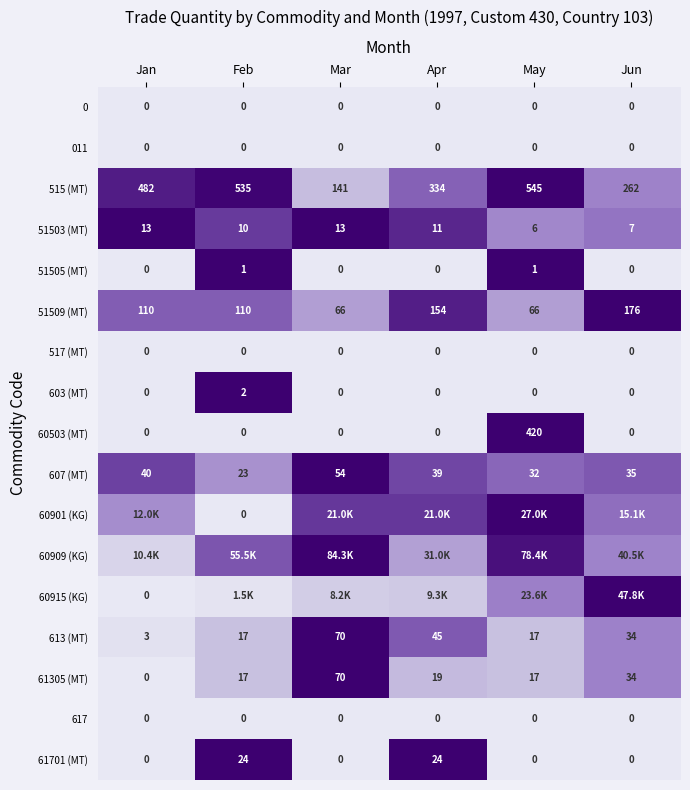

How many series are shown in this chart?

17